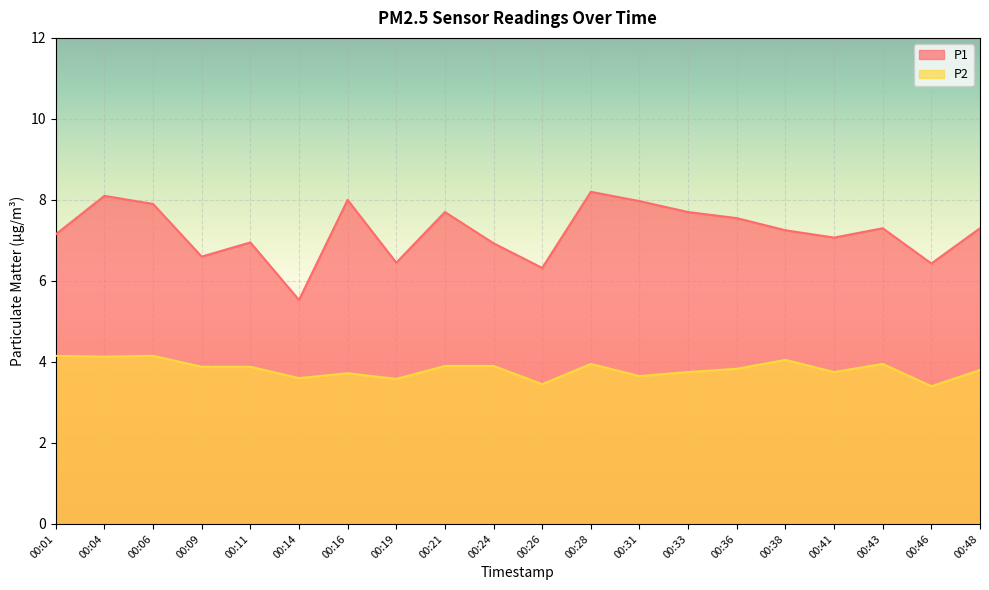

What are all the series names shown in the legend?

P1, P2